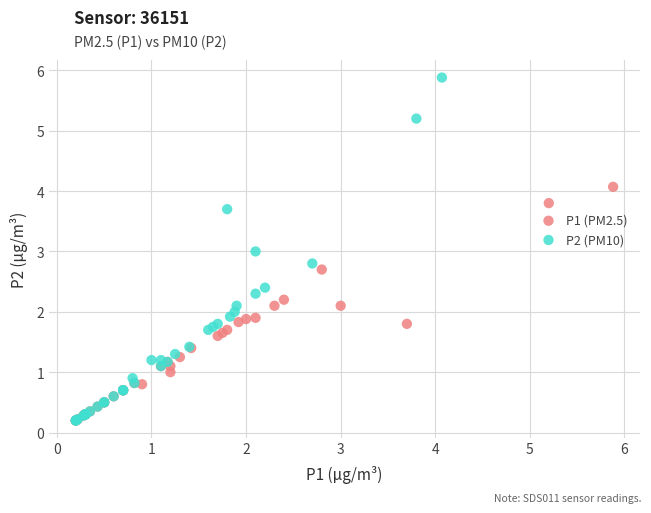

What are all the series names shown in the legend?

P1 (PM2.5), P2 (PM10)